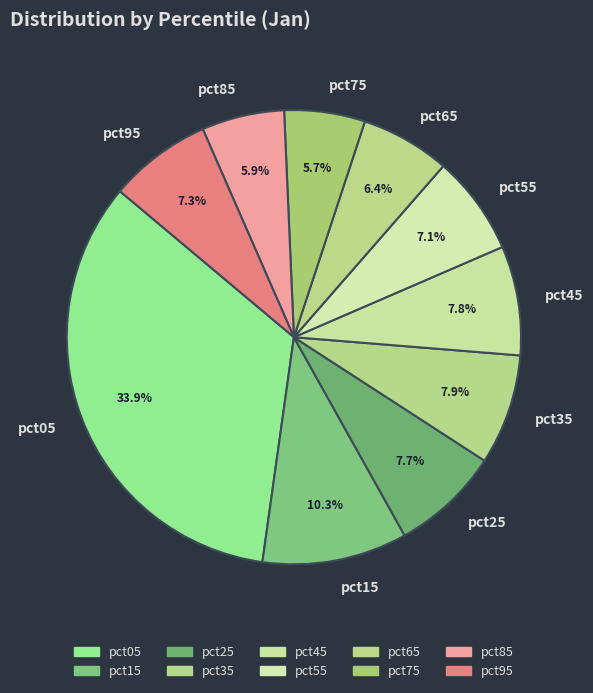

Is it true that pct65 is 1% of the pie?

False